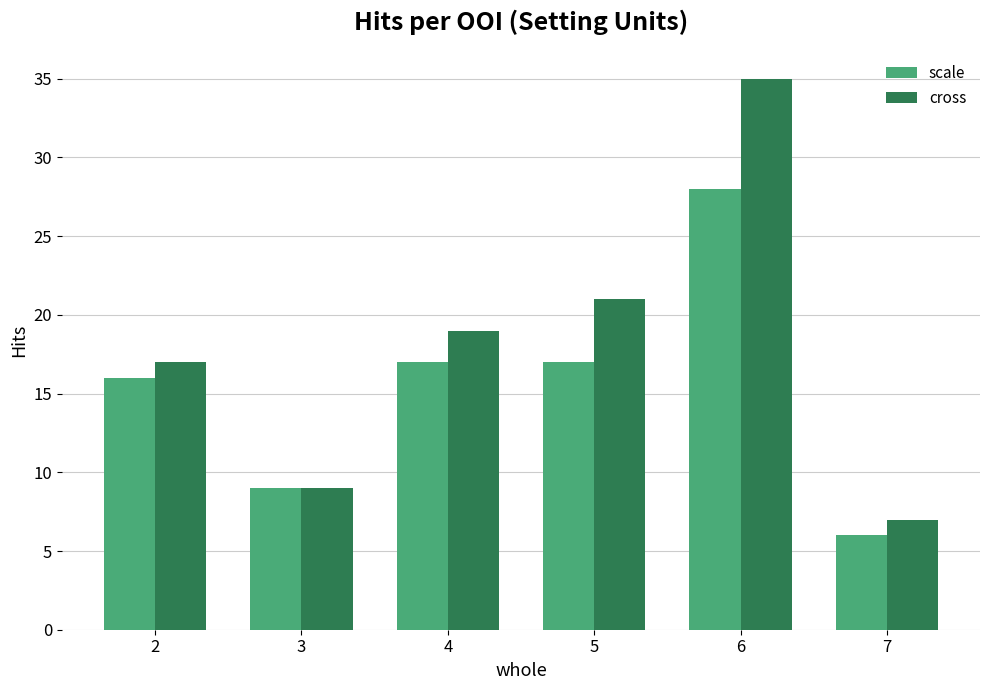

Rank the series by their average value, from lowest to highest.

scale, cross